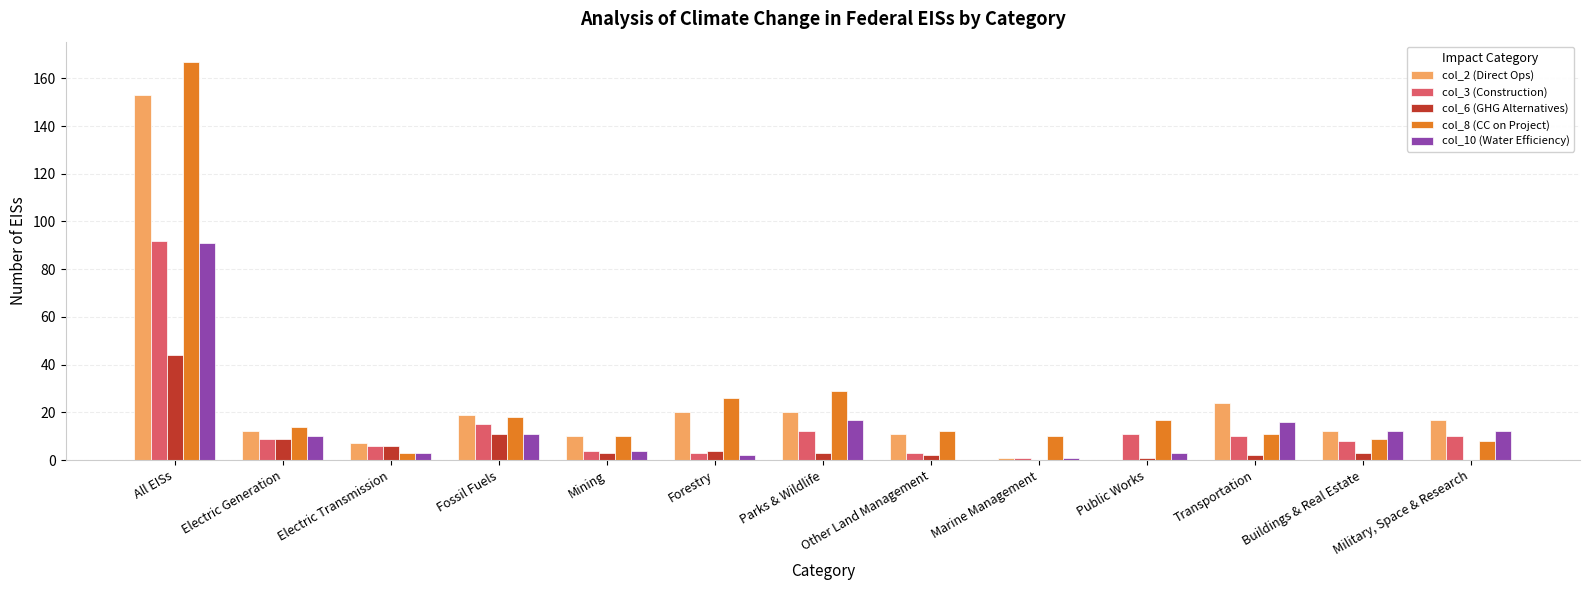

What is the total value across all series at Military, Space & Research?

47